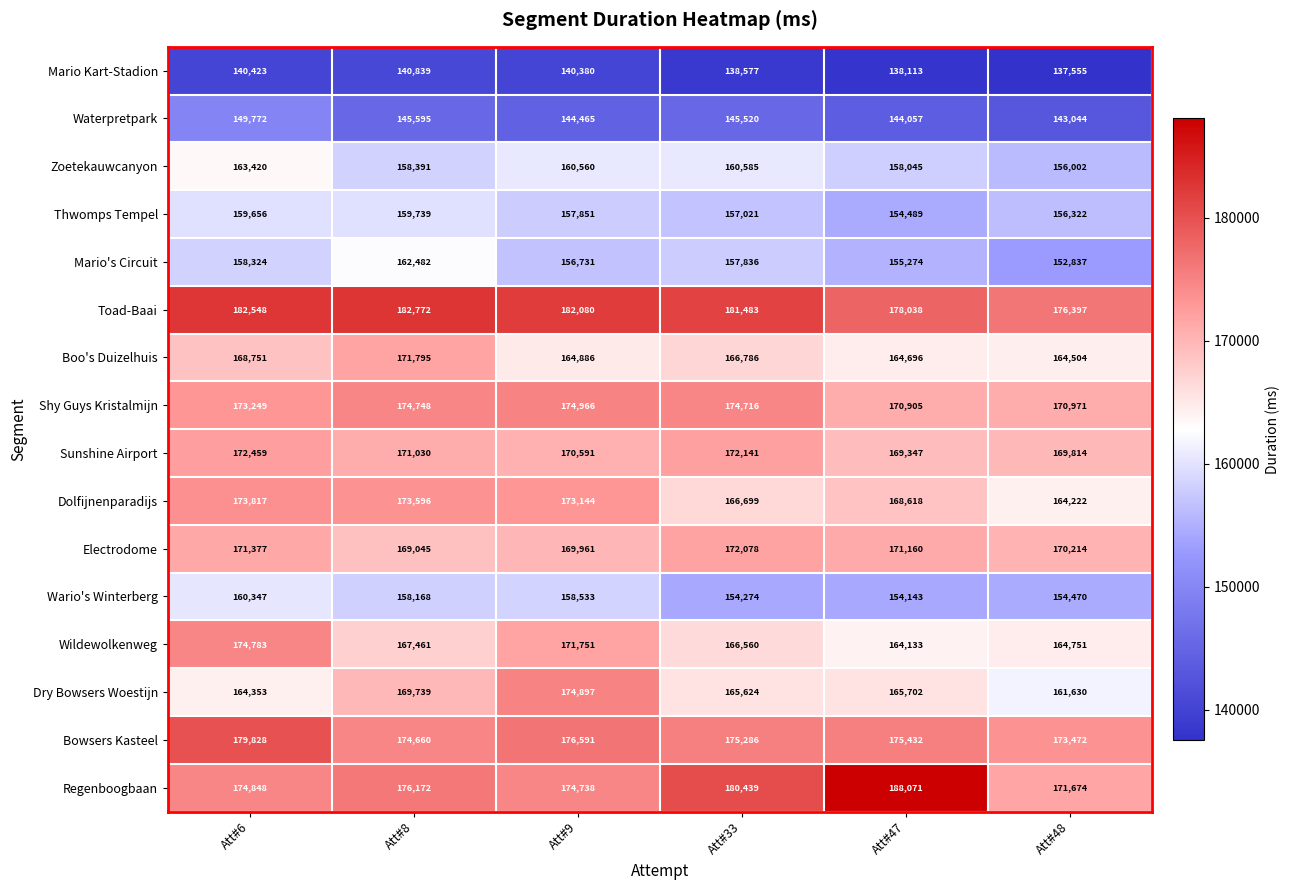

What is the difference between the highest and lowest values at Att#33?

42906